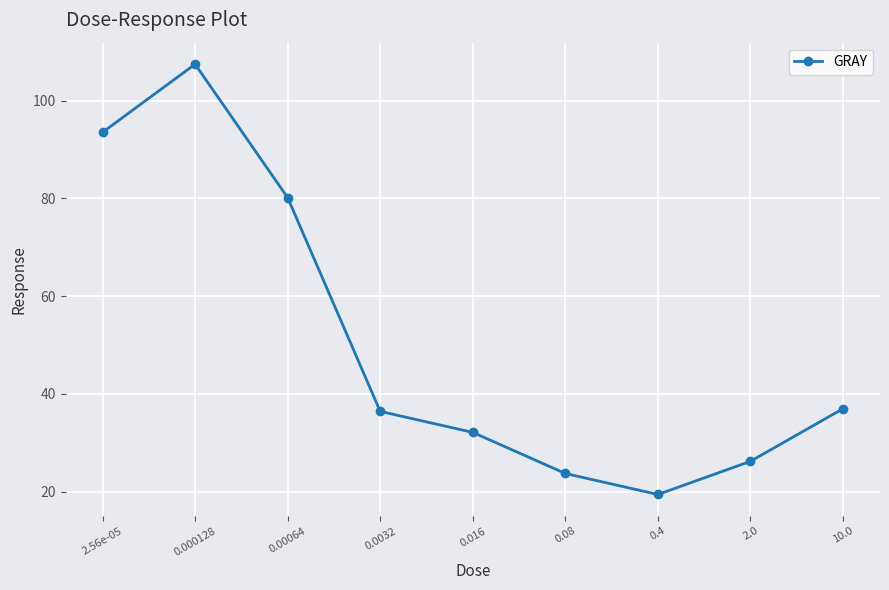

What is the change in value from 0.000128 to 0.016?

-75.3